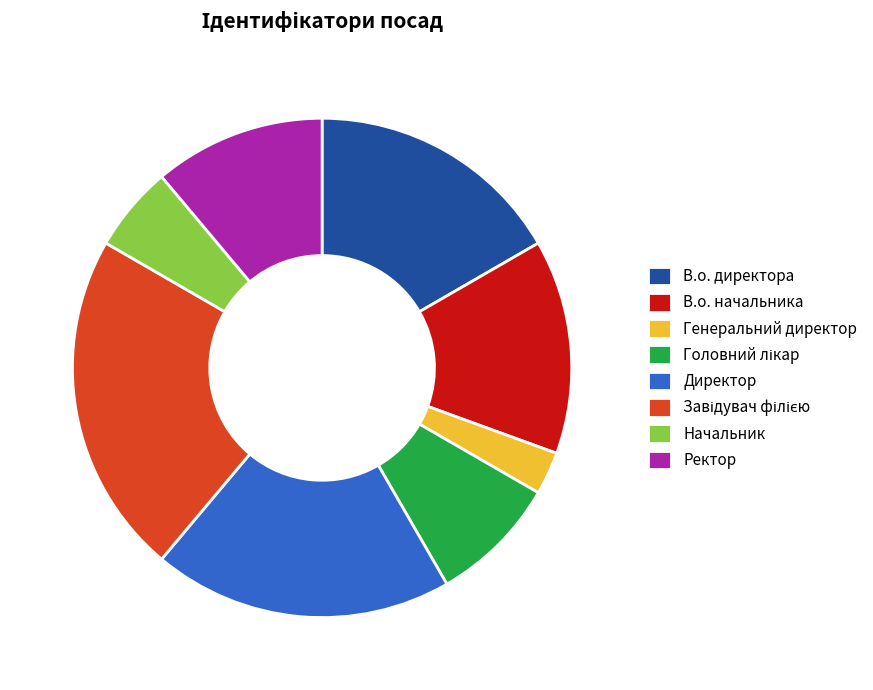

Is the sum of Начальник and Директор greater than half?

No